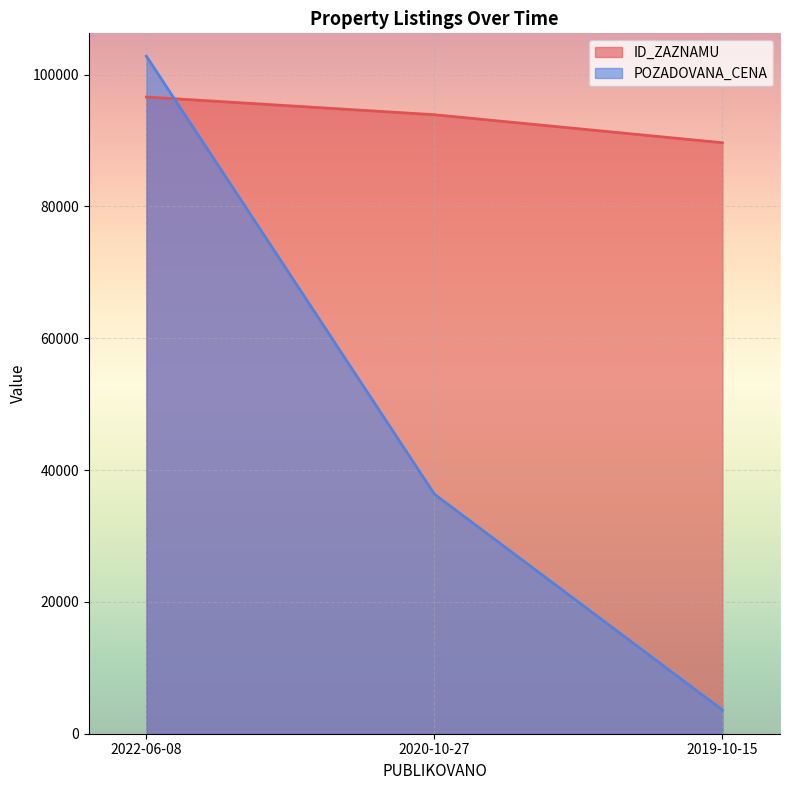

How many data points in POZADOVANA_CENA are above 36350?

1